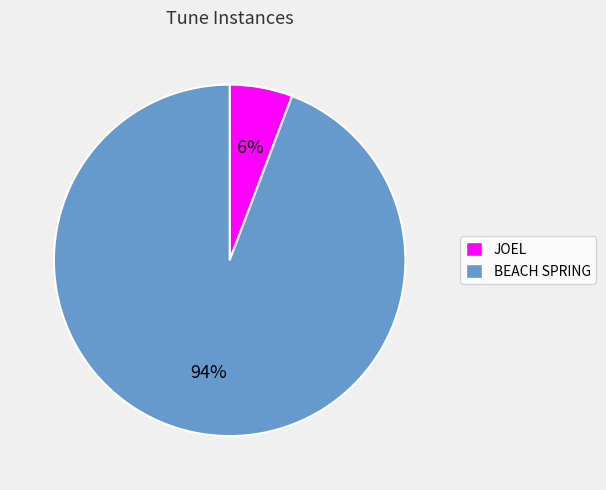

Which slice is the largest?

BEACH SPRING